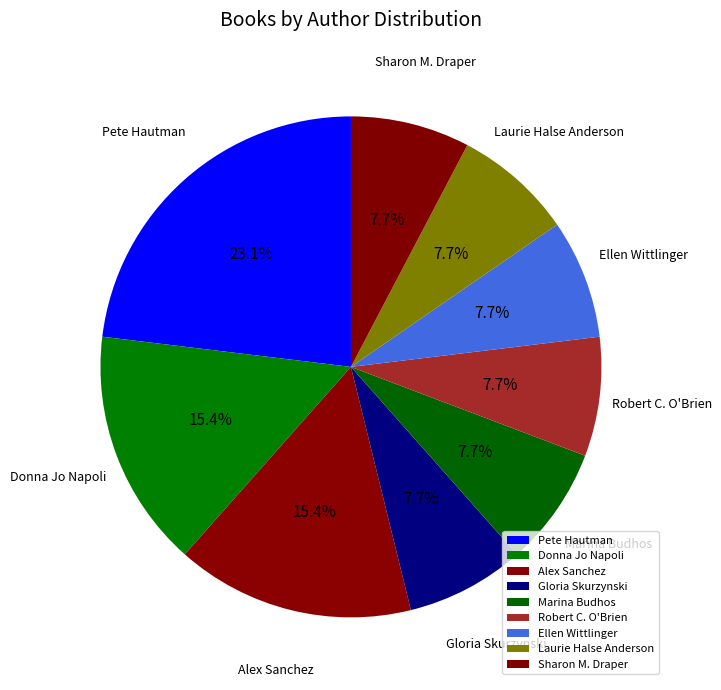

What is the ratio of the value at Donna Jo Napoli to the value at Ellen Wittlinger?

2.0